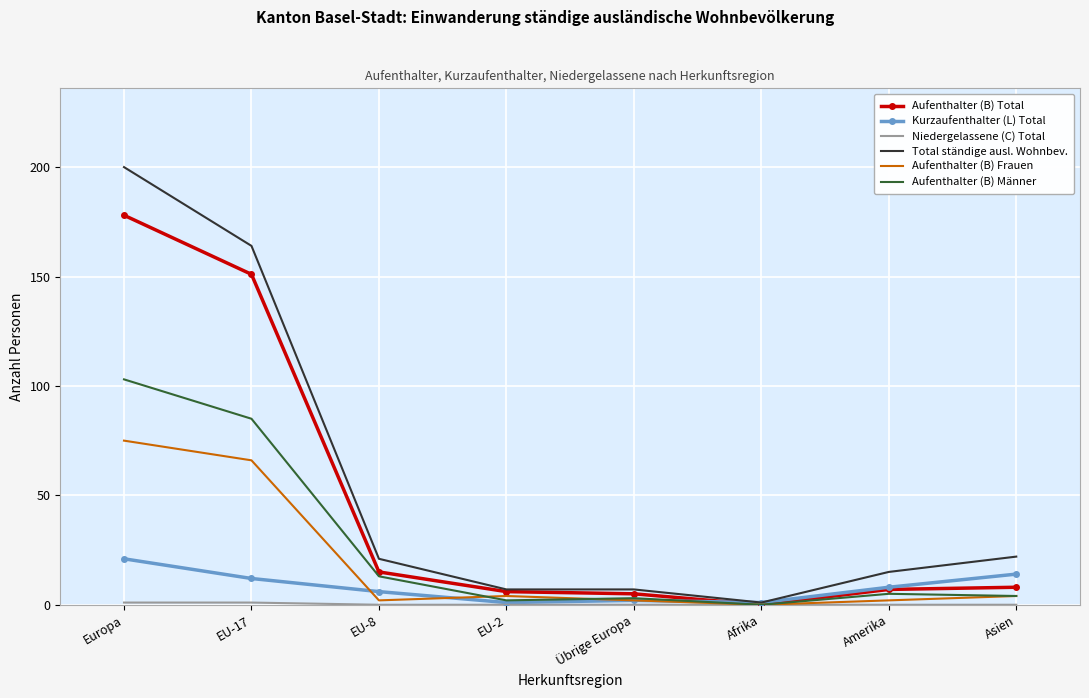

True or false: Kurzaufenthalter (L) Total has a value of 8 at Amerika.

True